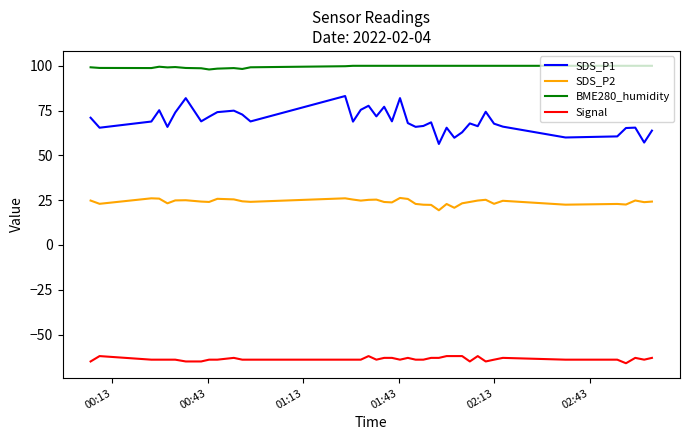

Which series has the largest range (max minus min)?

SDS_P1